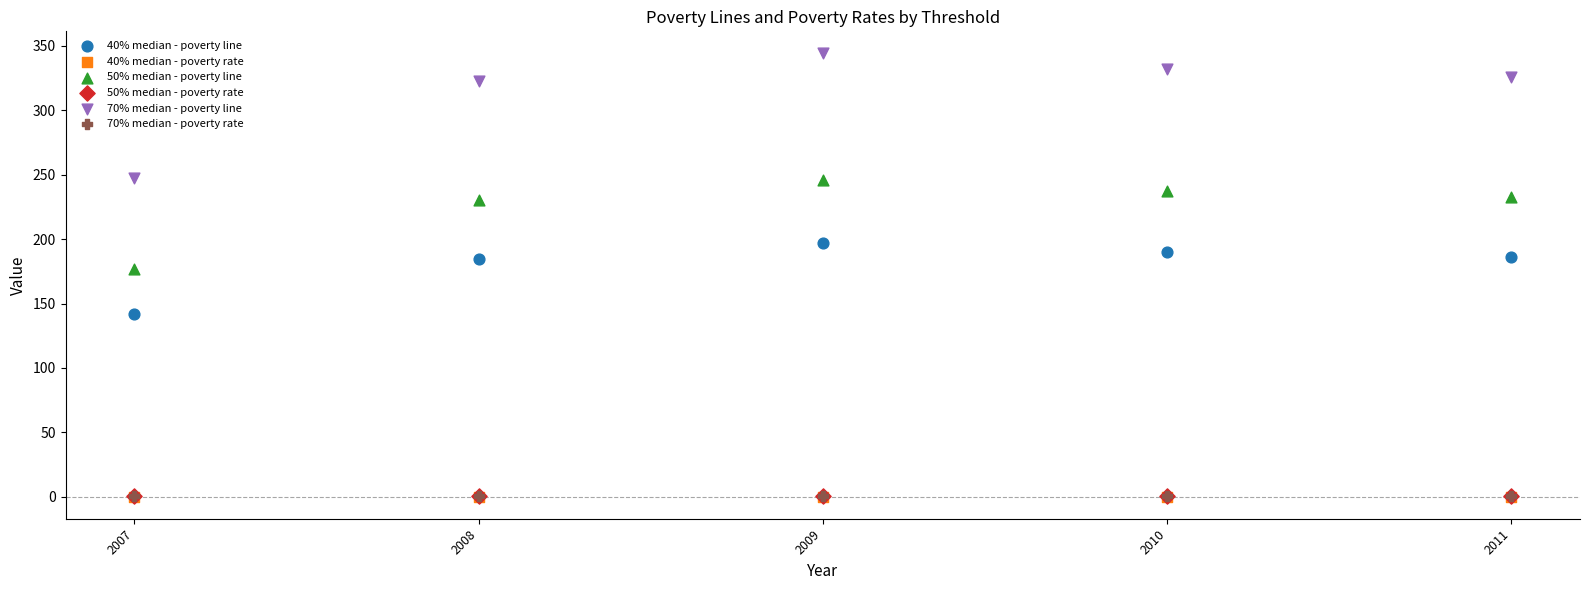

What are all the series names shown in the legend?

40% median - poverty line, 40% median - poverty rate, 50% median - poverty line, 50% median - poverty rate, 70% median - poverty line, 70% median - poverty rate